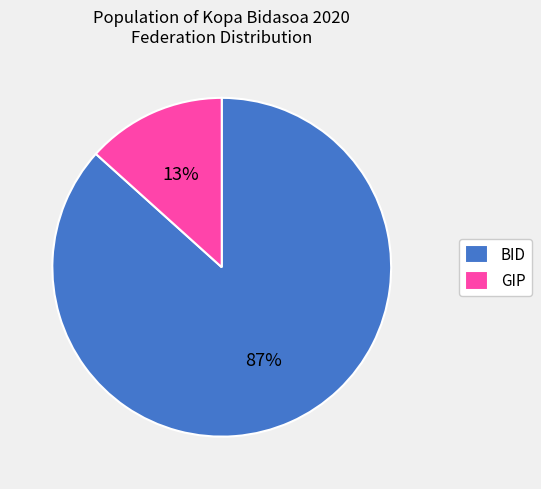

How many slices are in this pie chart?

2